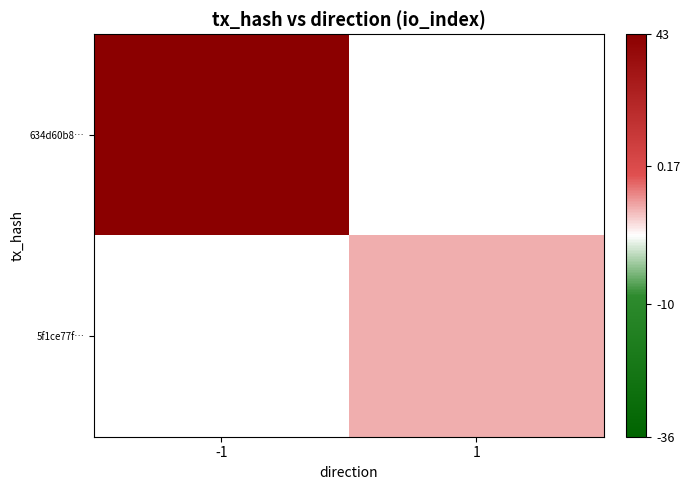

The 5f1ce77f… series shows 13.9 at 1. True or false?

False